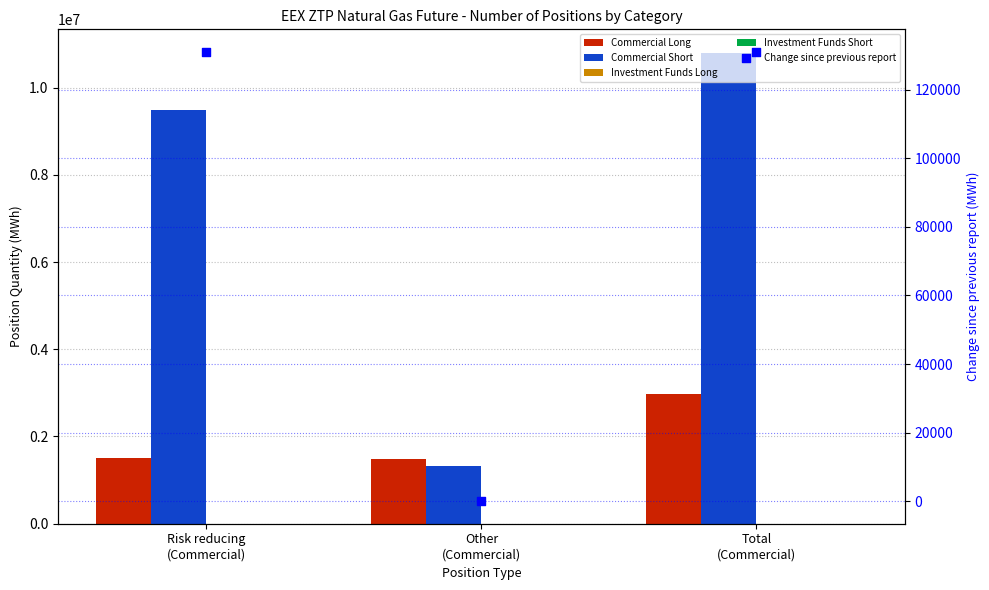

Which series contains the highest Y value?

Commercial Short